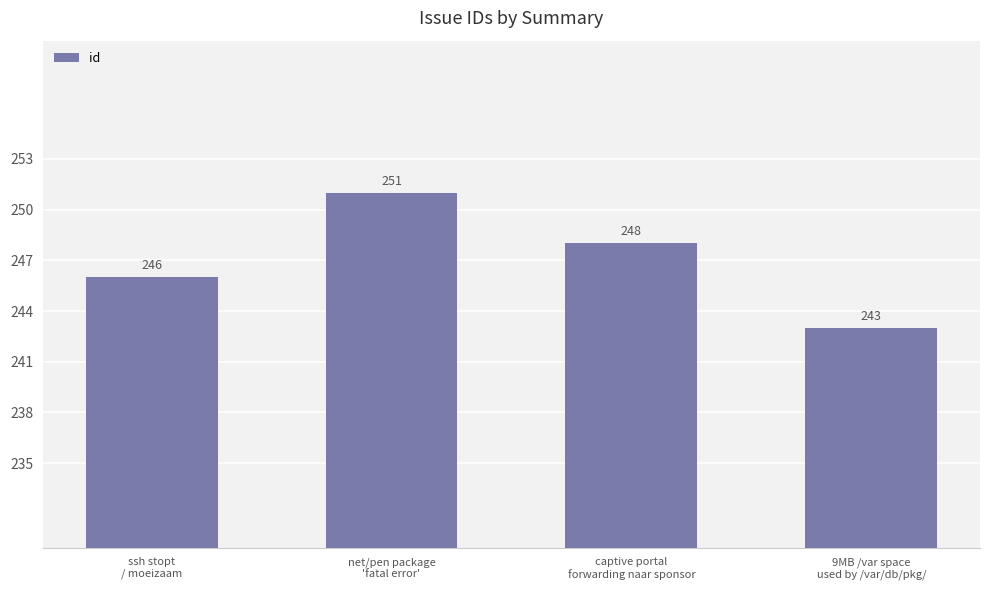

Is it true that the value at ssh stopt
/ moeizaam is 150?

False